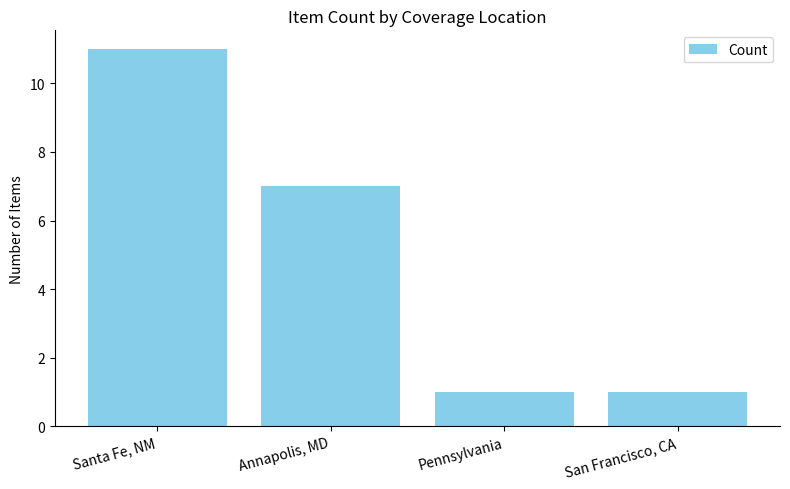

What is the maximum value shown in the chart?

11